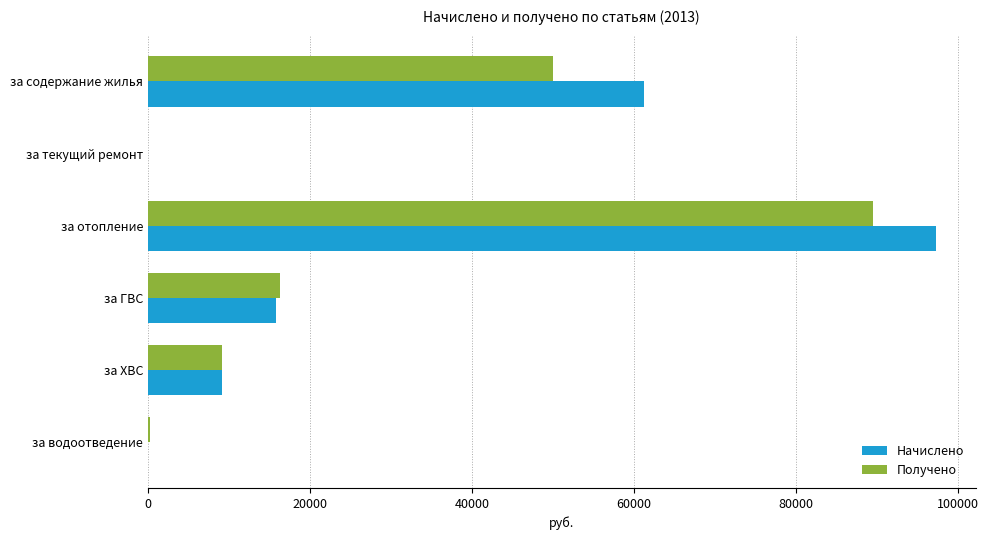

What is the sum of all Начислено values?

183426.7